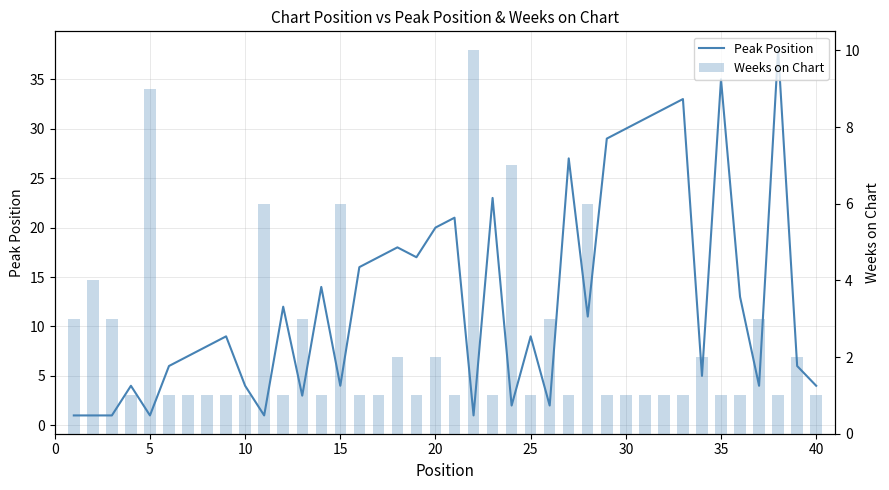

What is the maximum value for Weeks on Chart?

10